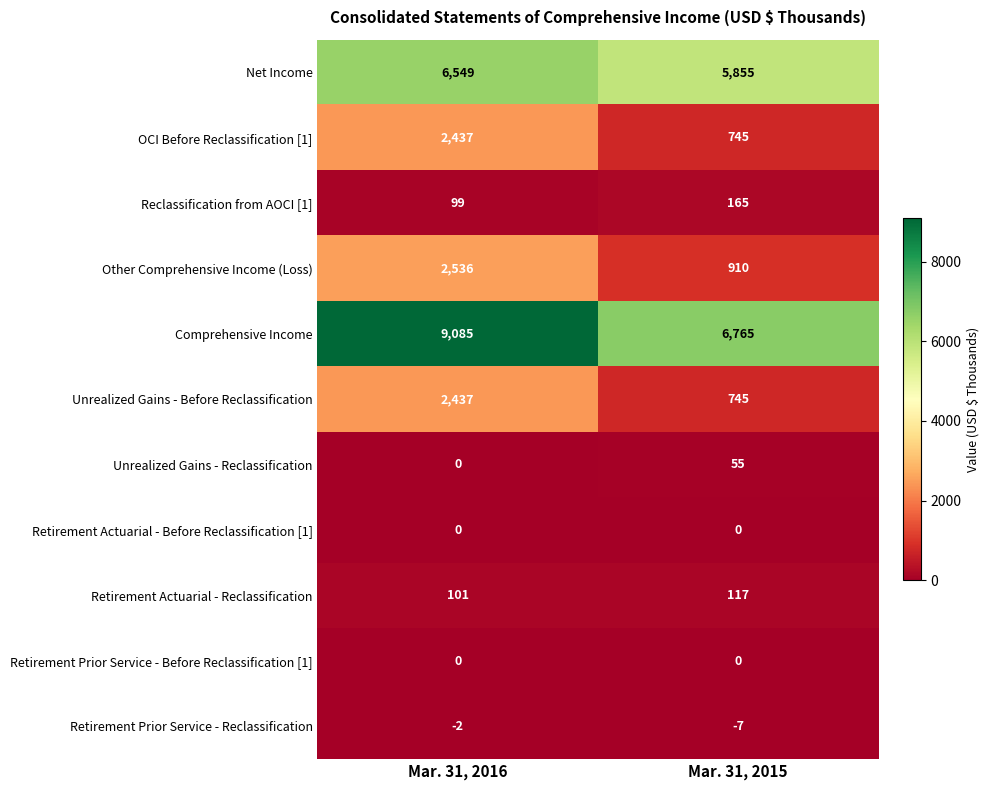

Reading right to left, what are all the values shown in this chart?

Net Income: 5855	6549
OCI Before Reclassification [1]: 745	2437
Reclassification from AOCI [1]: 165	99
Other Comprehensive Income (Loss): 910	2536
Comprehensive Income: 6765	9085
Unrealized Gains - Before Reclassification: 745	2437
Unrealized Gains - Reclassification: 55	0
Retirement Actuarial - Before Reclassification [1]: 0	0
Retirement Actuarial - Reclassification: 117	101
Retirement Prior Service - Before Reclassification [1]: 0	0
Retirement Prior Service - Reclassification: -7	-2